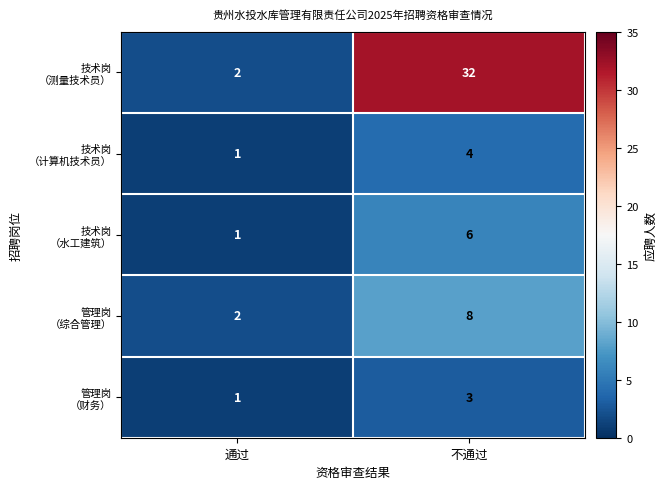

At which category is the sum across all series the highest?

不通过